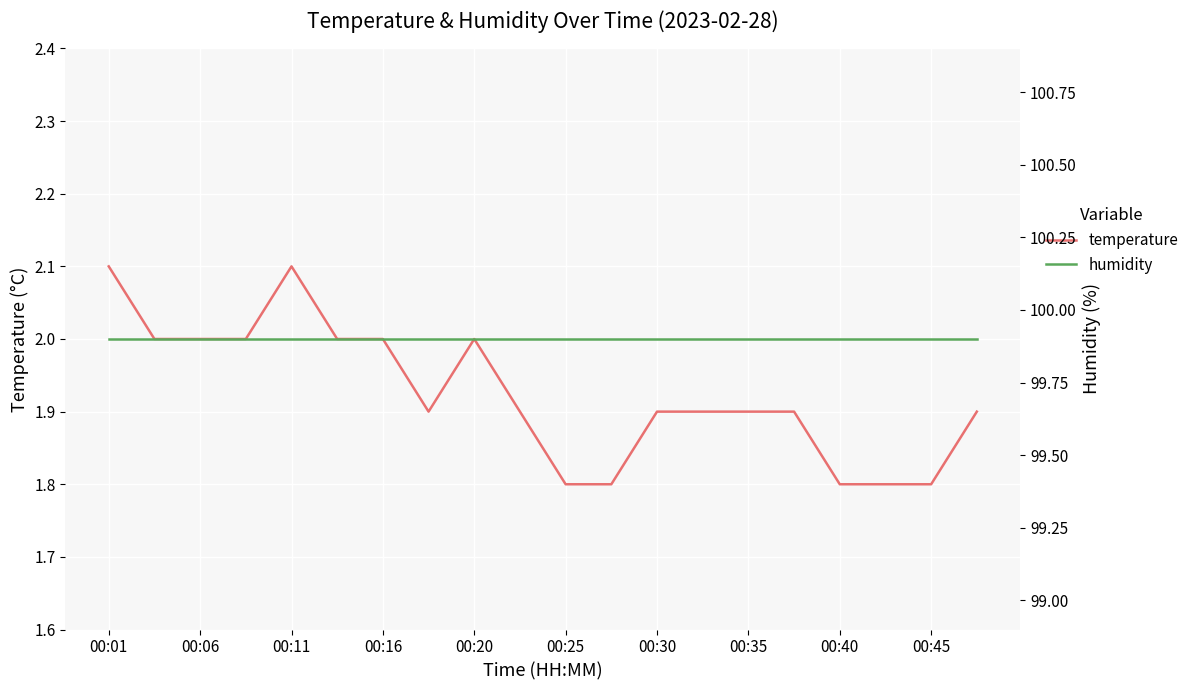

True or false: temperature and humidity intersect in this chart.

False